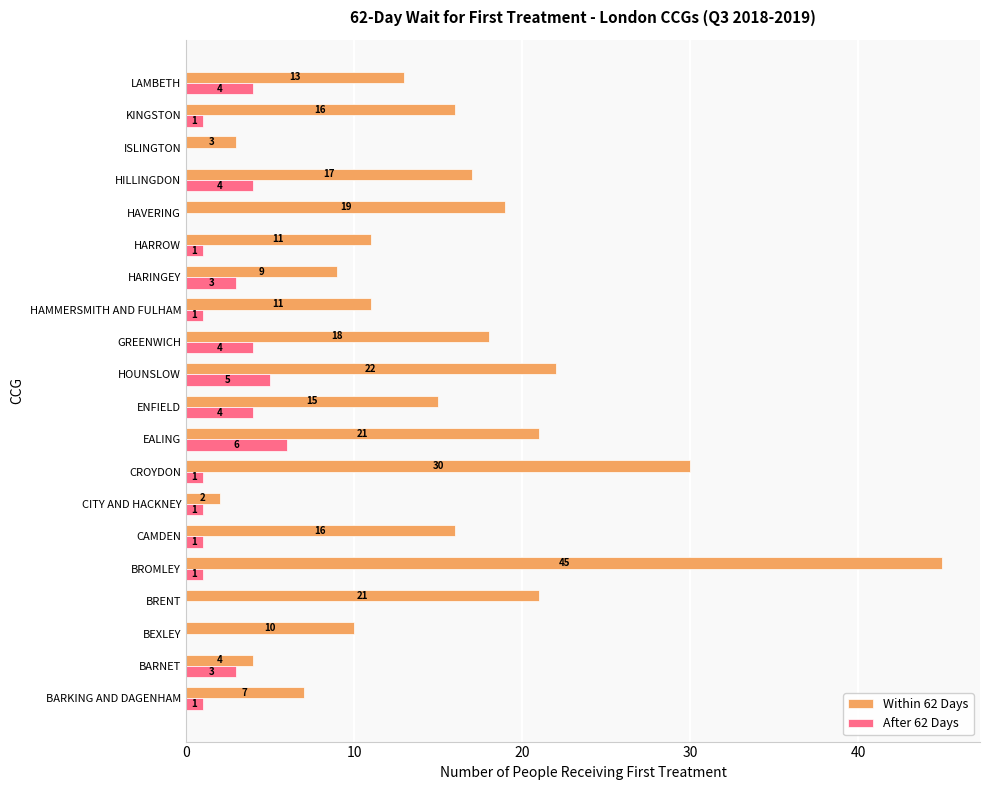

Which label corresponds to the largest value in the chart?

BROMLEY